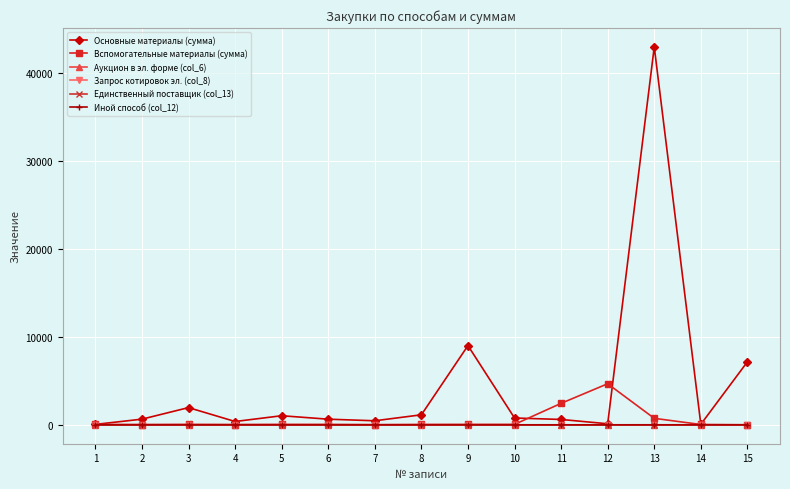

What is the greatest value displayed?

42933.9